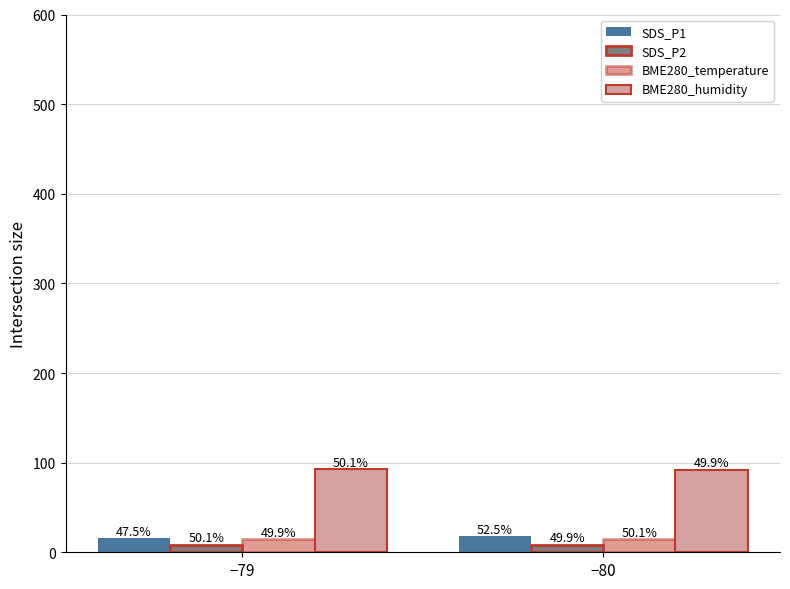

Where is SDS_P1 nearest to the value 16?

−79